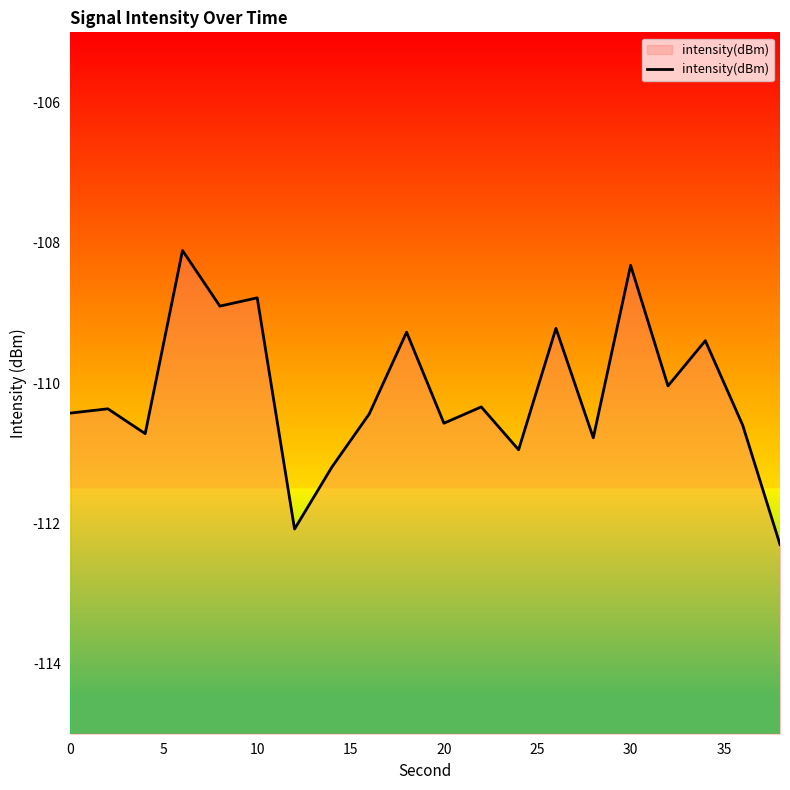

True or false: the data shows -108.8 at 10.

True